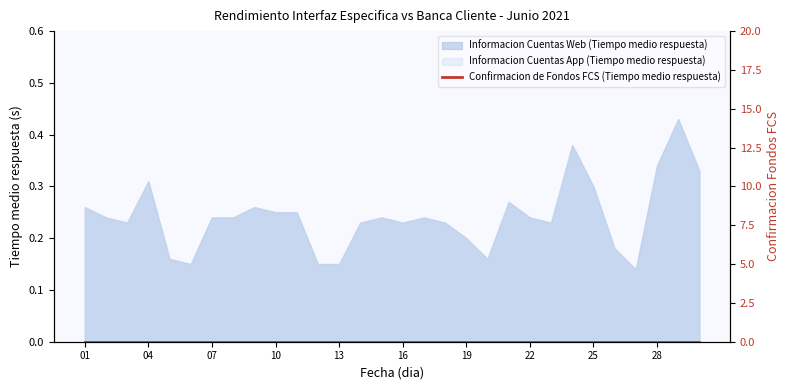

Where is Informacion Cuentas App (Tiempo medio respuesta) nearest to the value 0?

27